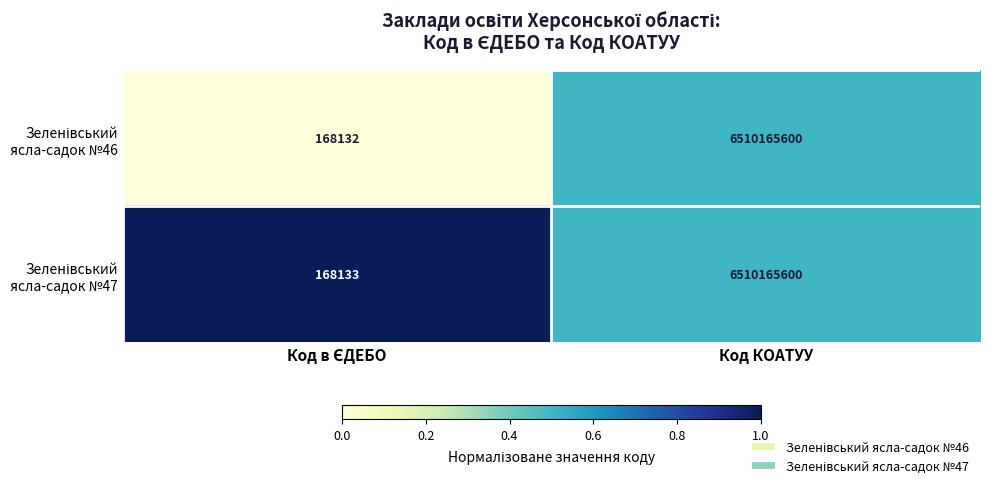

At which category does the chart reach its peak across all series?

Код КОАТУУ